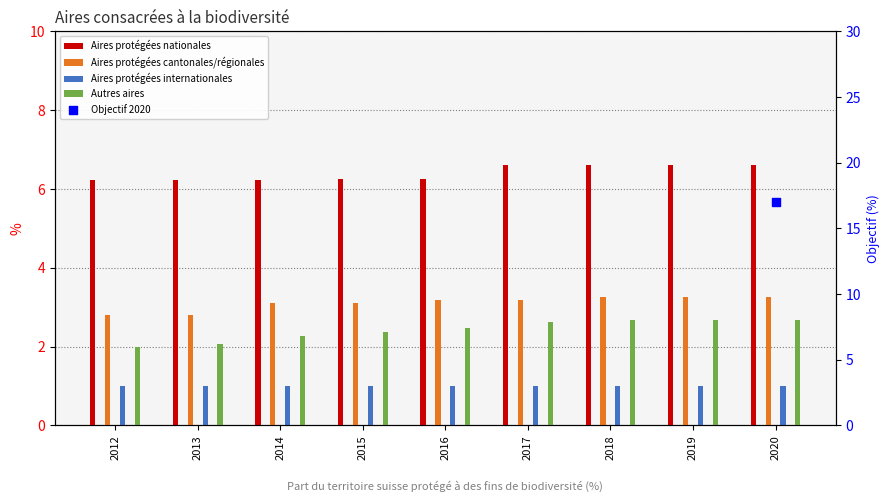

Is the value of Aires protégées internationales at 2014 greater than the value of Autres aires at 2017?

No